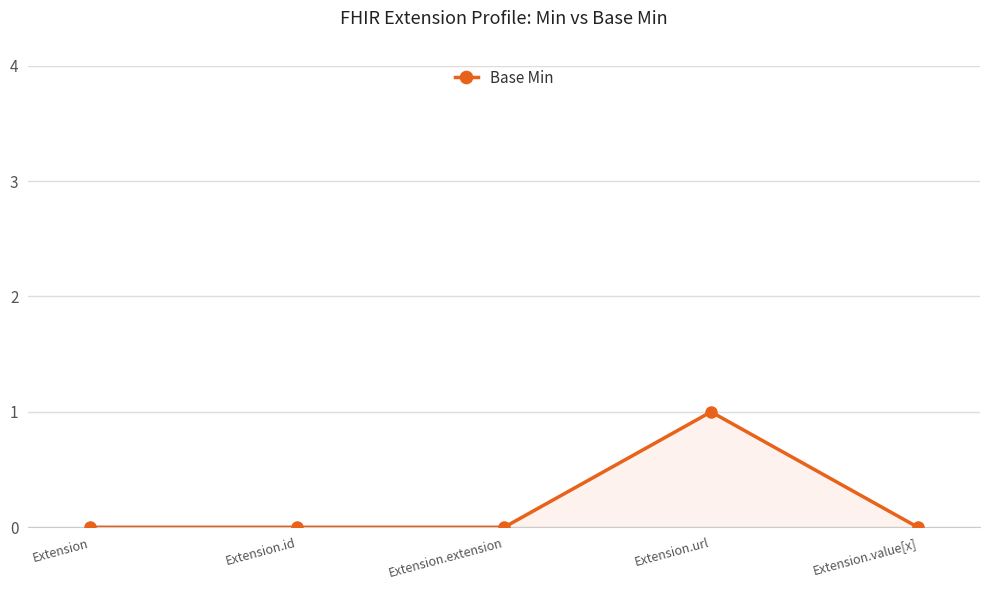

What is the change in value from Extension to Extension.url?

+1